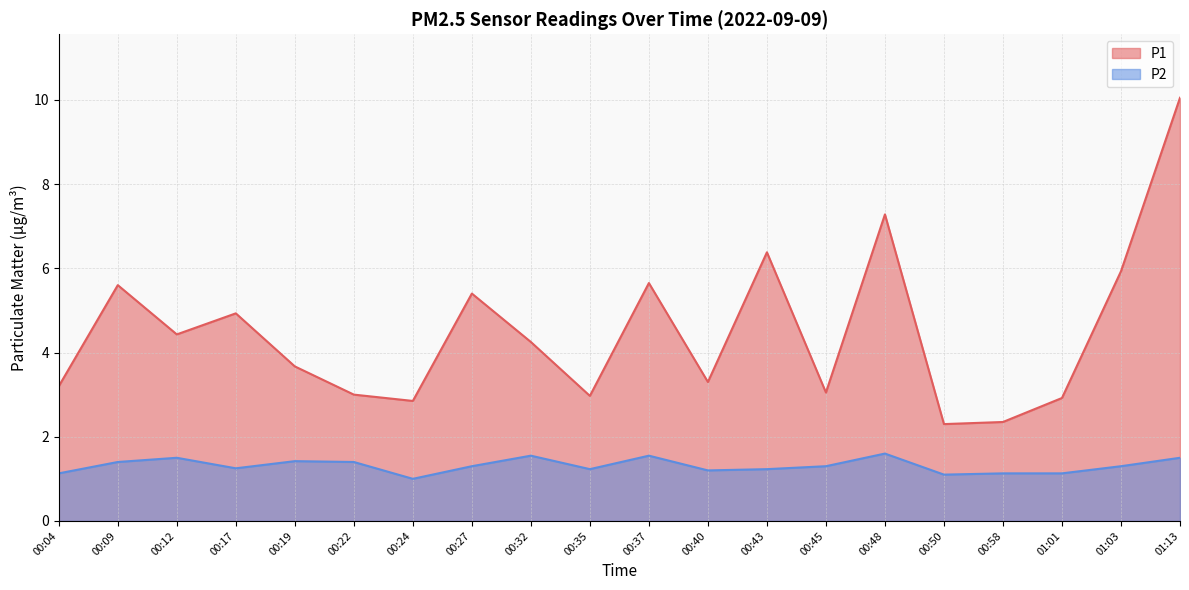

True or false: P1 and P2 intersect in this chart.

False